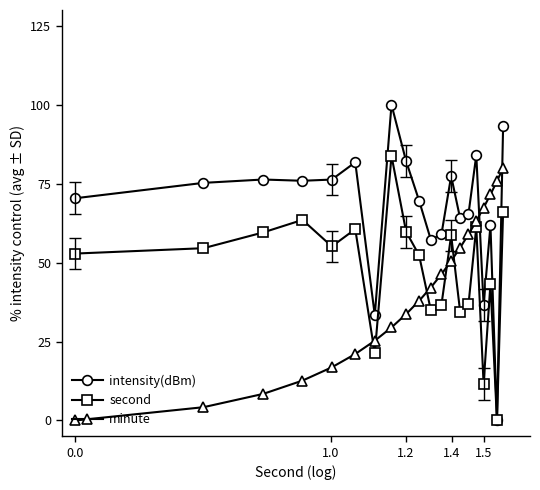

What is the value of the intensity(dBm) point at the 5th from the left?

76.3